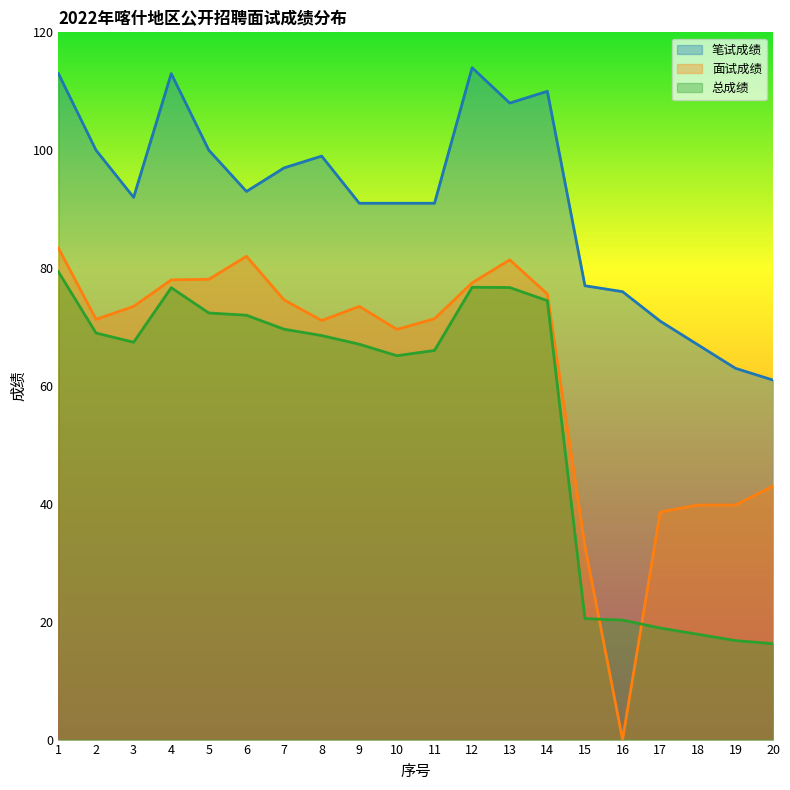

What value does the 总成绩 series have at 8?

68.5